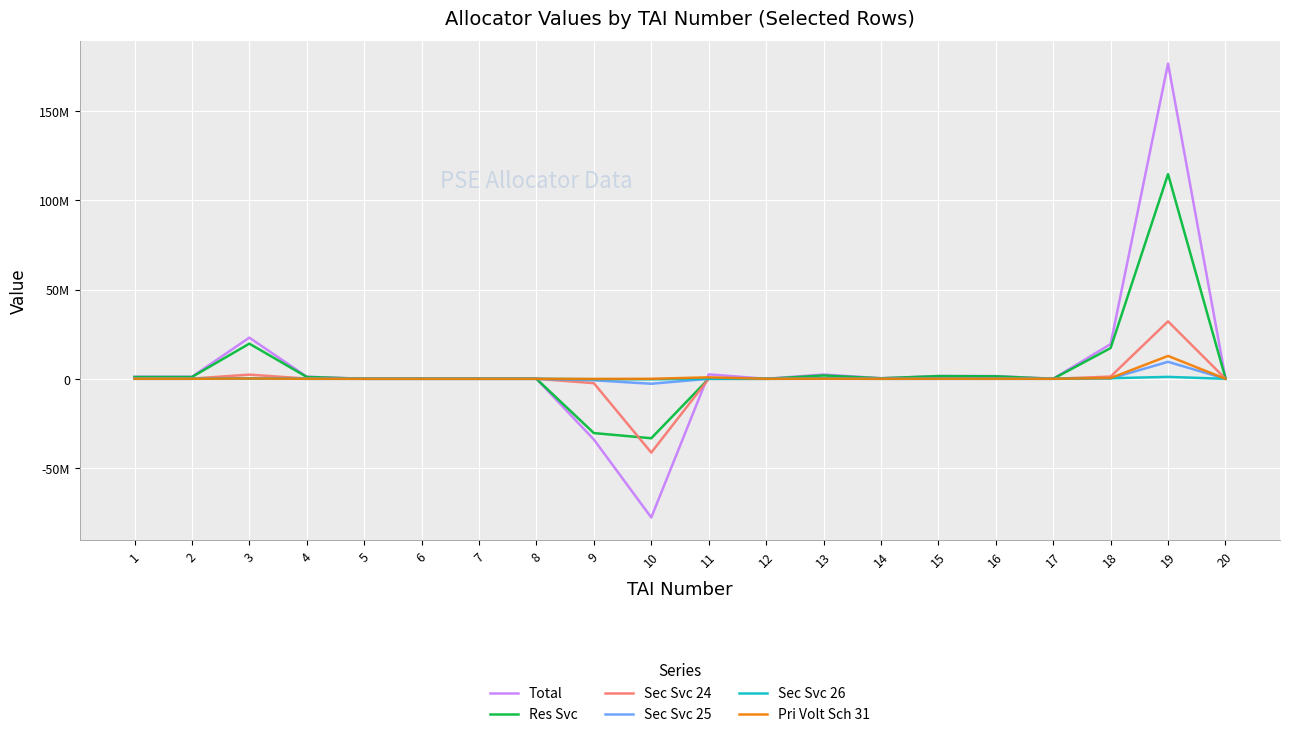

Does the chart display data point markers on the line(s)?

No